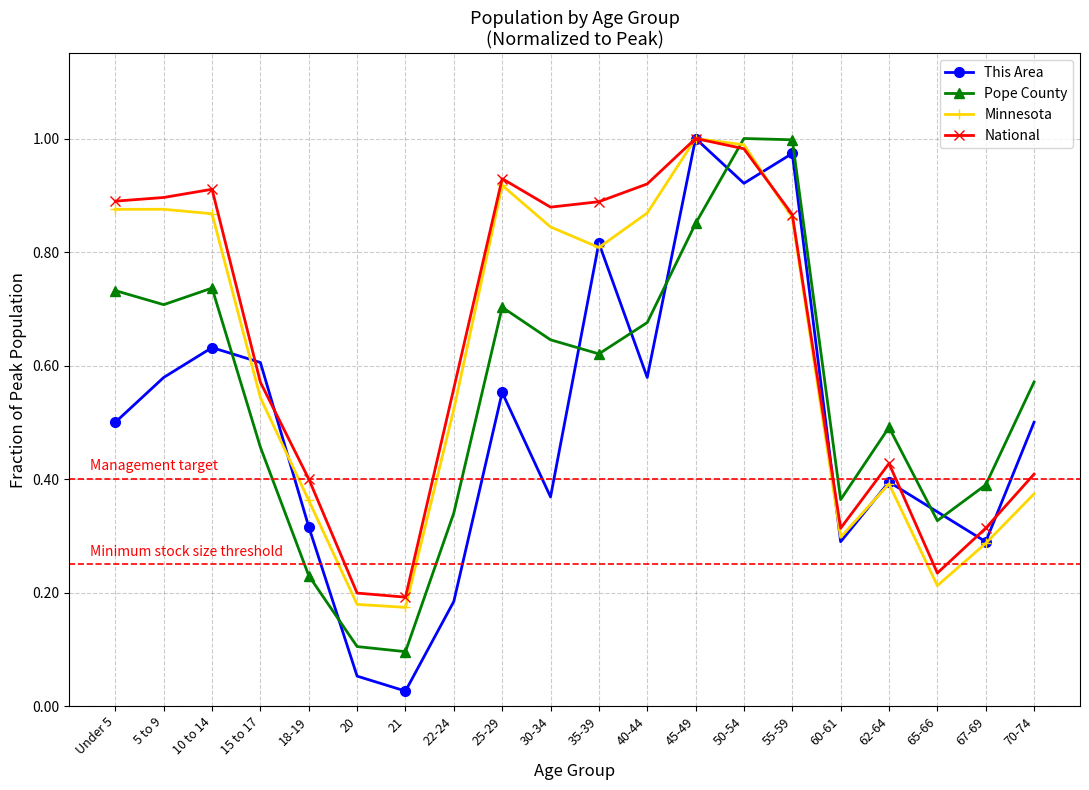

Which series has the widest spread of values?

This Area